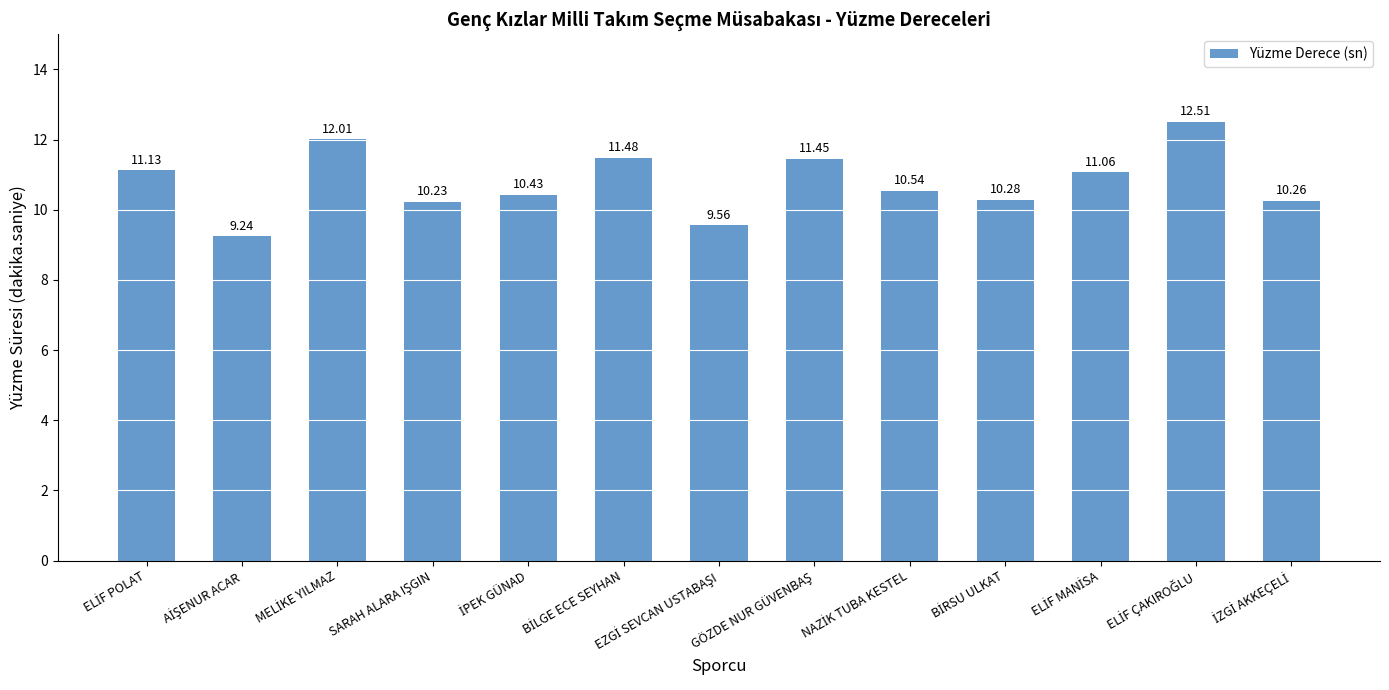

What is the difference between the second highest and minimum values?

2.8